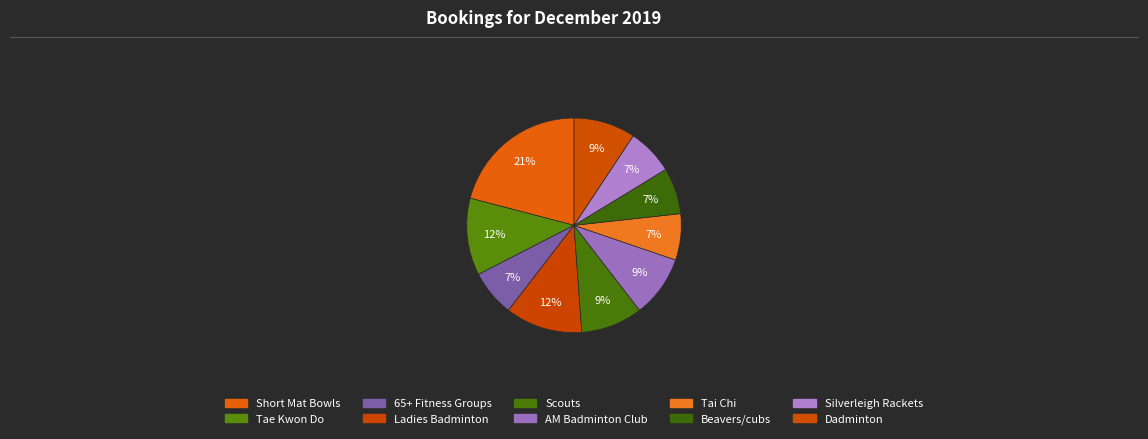

What percentage is the Silverleigh Rackets slice, to the nearest percent?

7%